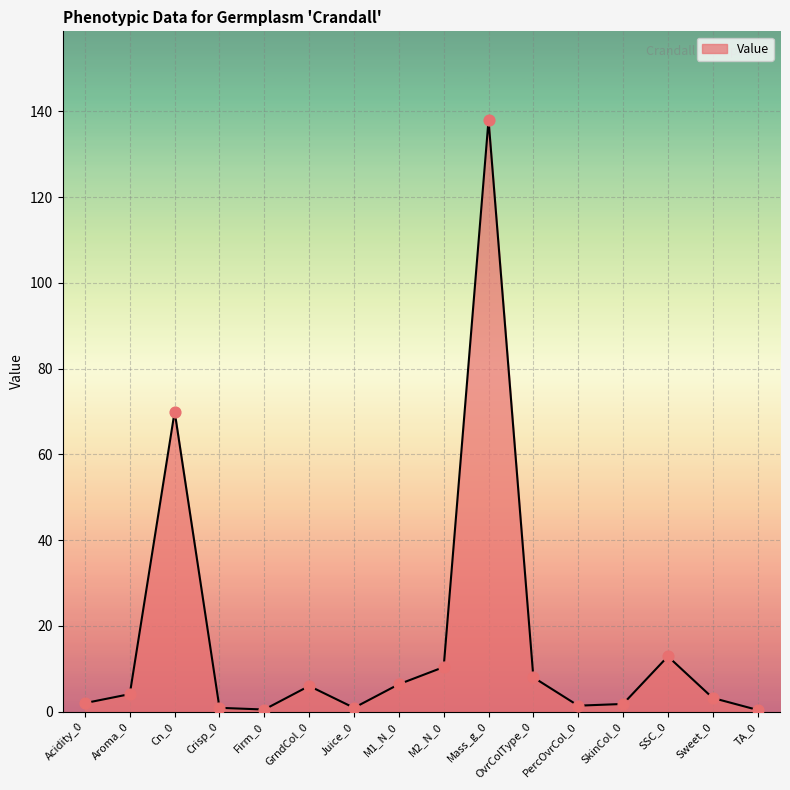

What is the ratio of the value at TA_0 to the value at Aroma_0?

0.1